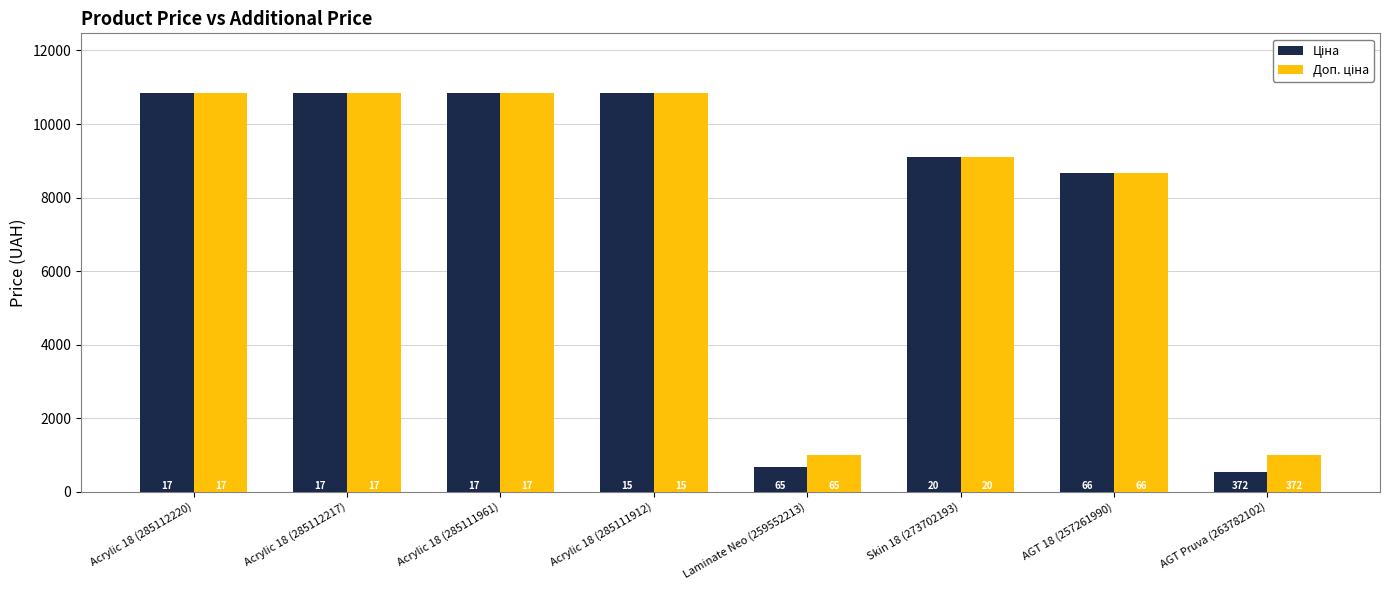

What is the value of the Доп. ціна bar at the 8th from the left?

986.2